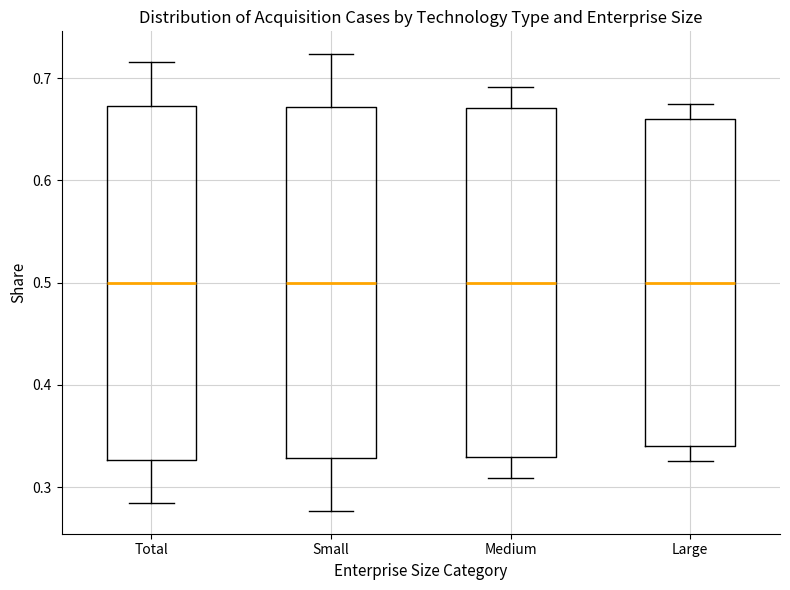

Where is the lower edge of the box for Small on the y-axis? The values are not printed on the chart, so give them approximately, as read against the axis.

0.33